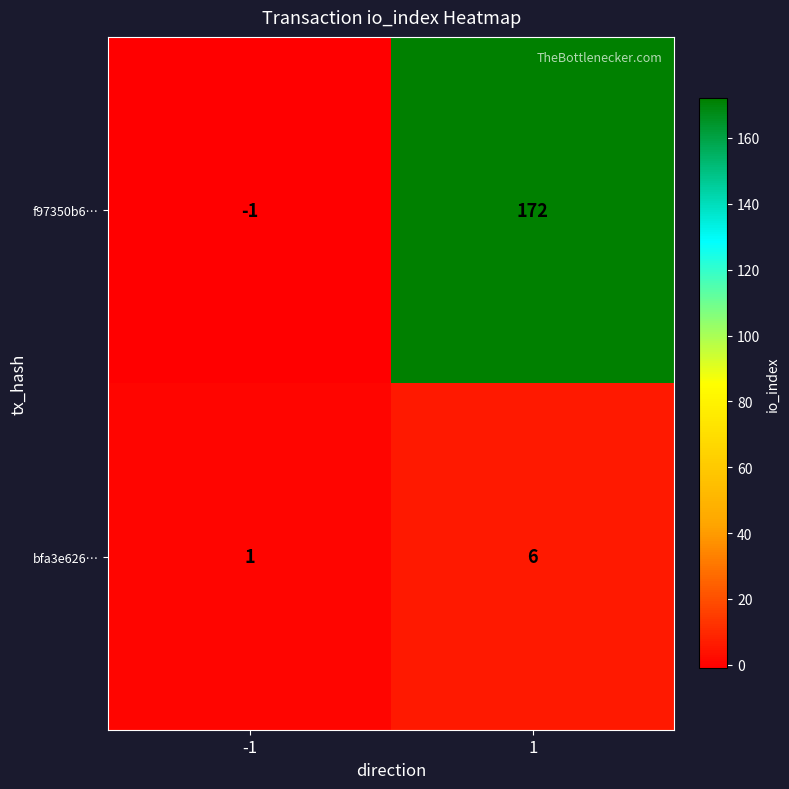

The f97350b6… series shows 172 at 1. True or false?

True